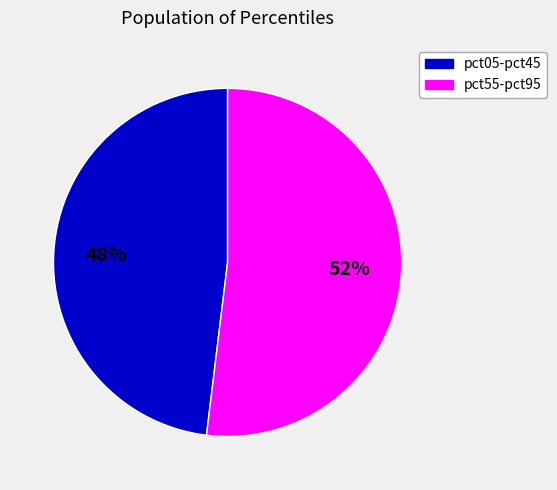

Does any single category account for the majority?

Yes